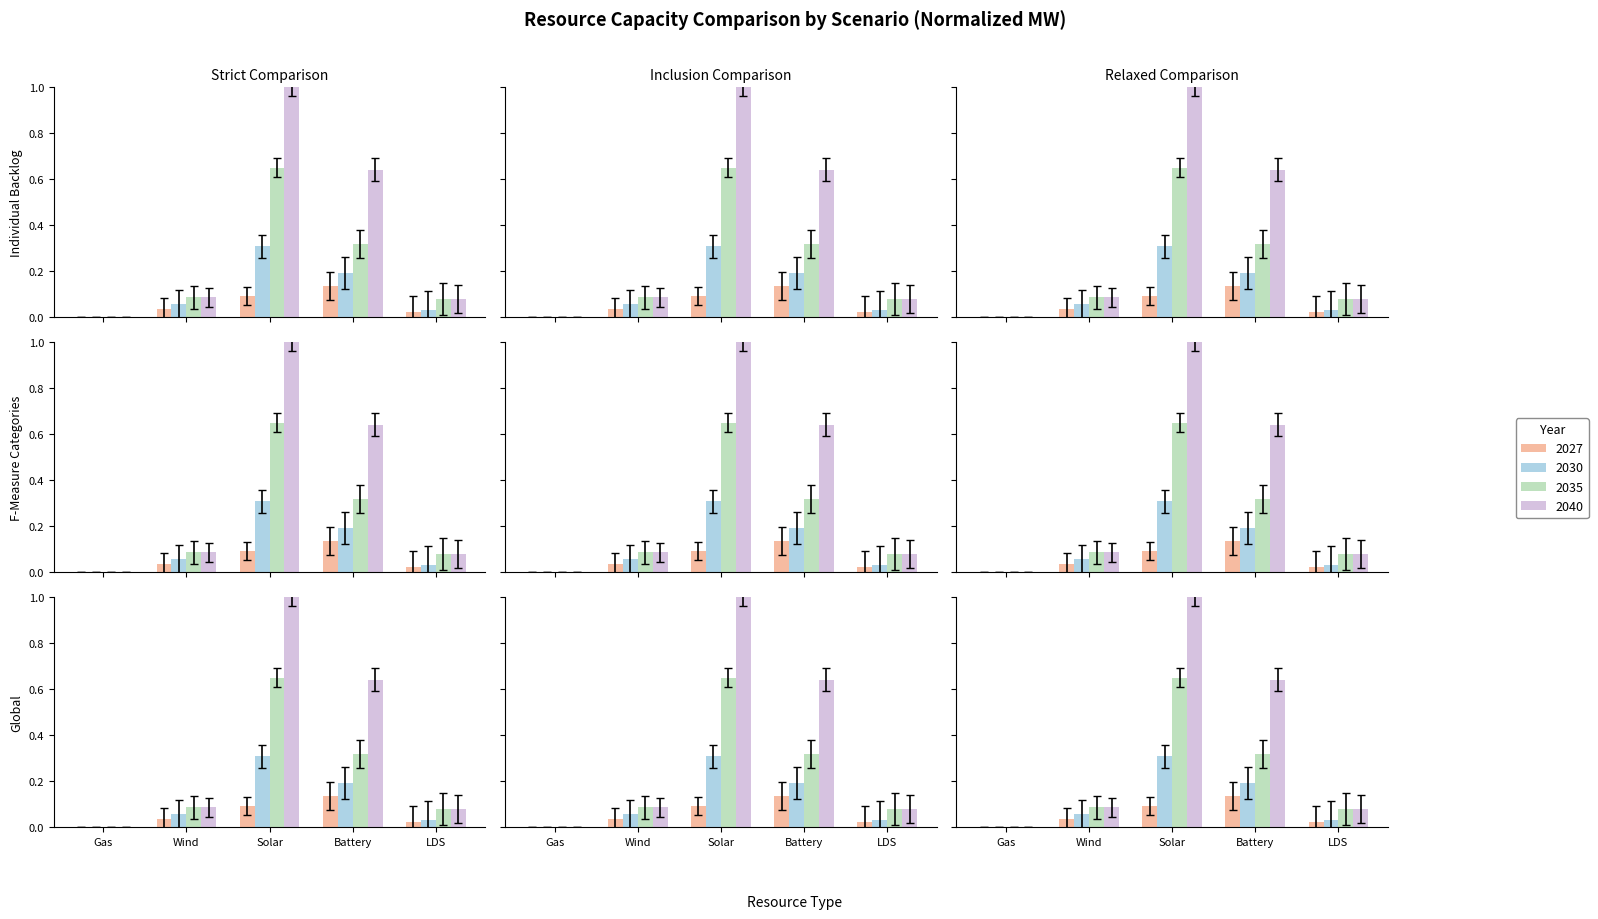

Which has a higher value, Solar or Battery?

Battery